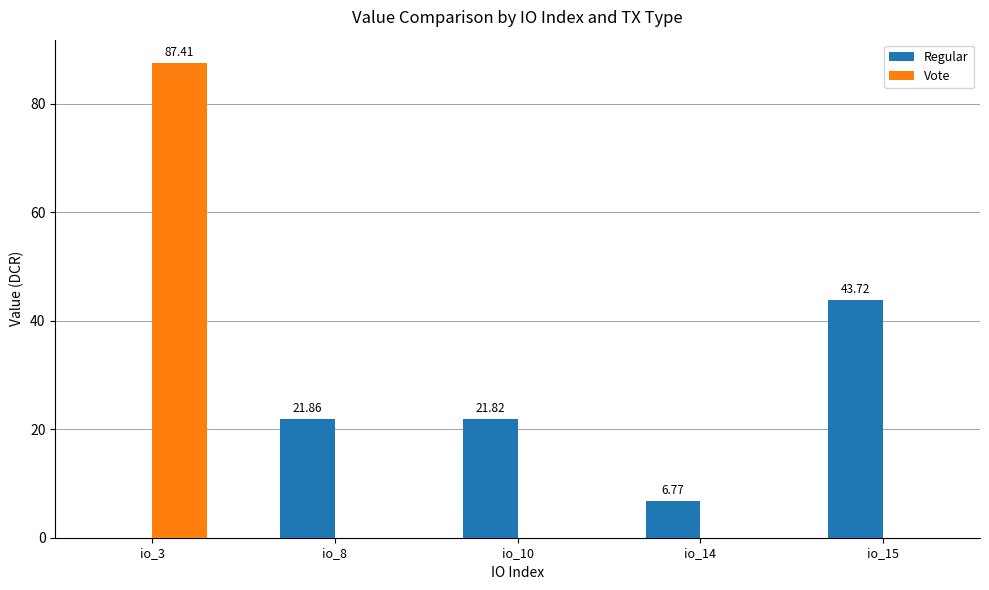

Between io_8 and io_15, which series saw the biggest shift?

Regular